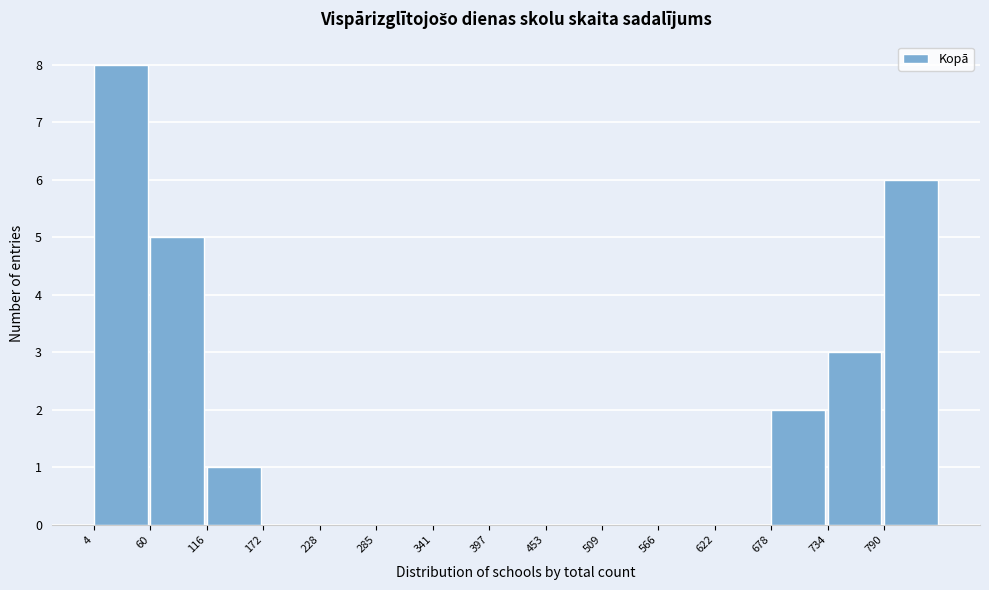

Which range on the x-axis has the tallest bar?

0 to 60